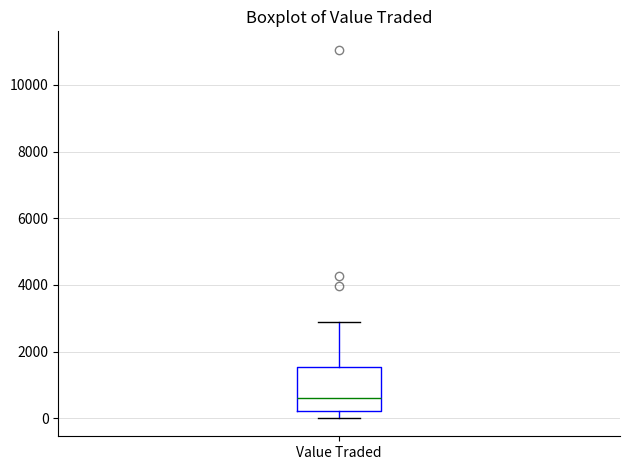

Where is the lower edge of the box for Value Traded on the y-axis? The values are not printed on the chart, so give them approximately, as read against the axis.

200